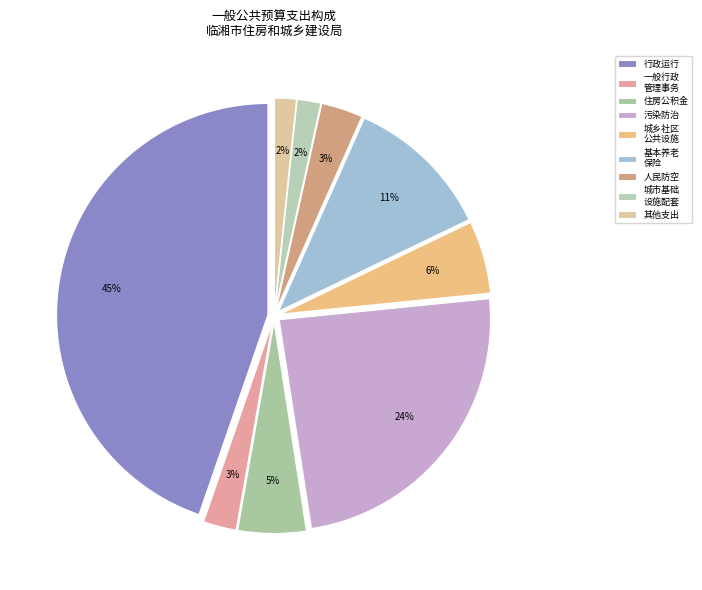

To the nearest percent, what percentage of the pie is 住房公积金?

5%